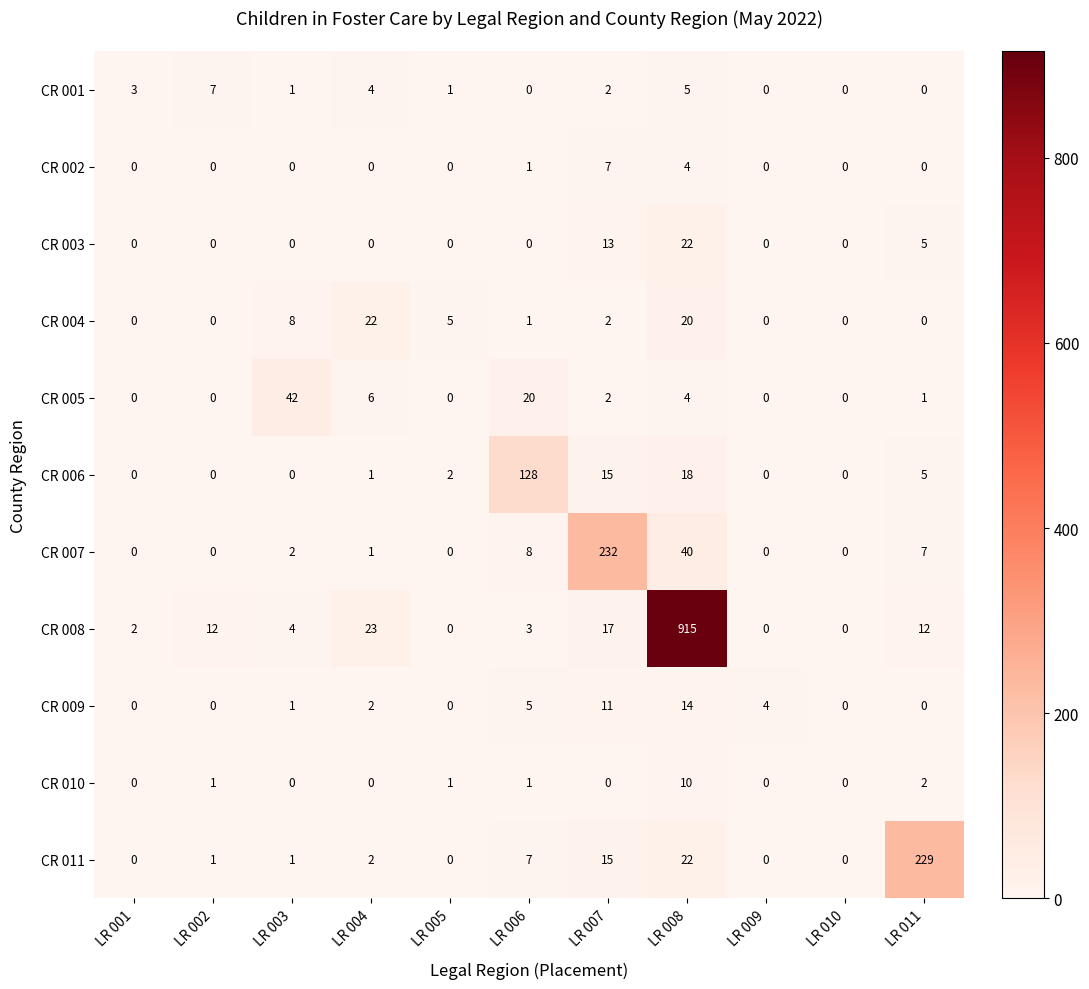

What is the total value across all series at LR 002?

21